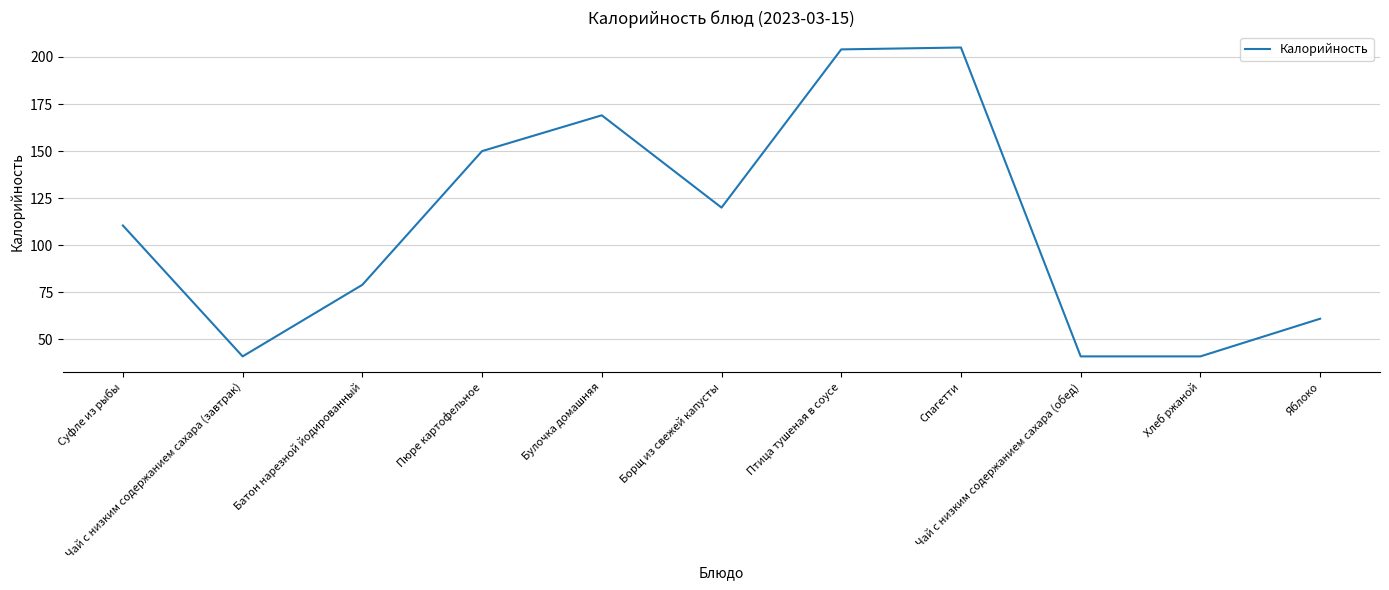

The chart shows a value of 73.6 at Птица тушеная в соусе. True or false?

False